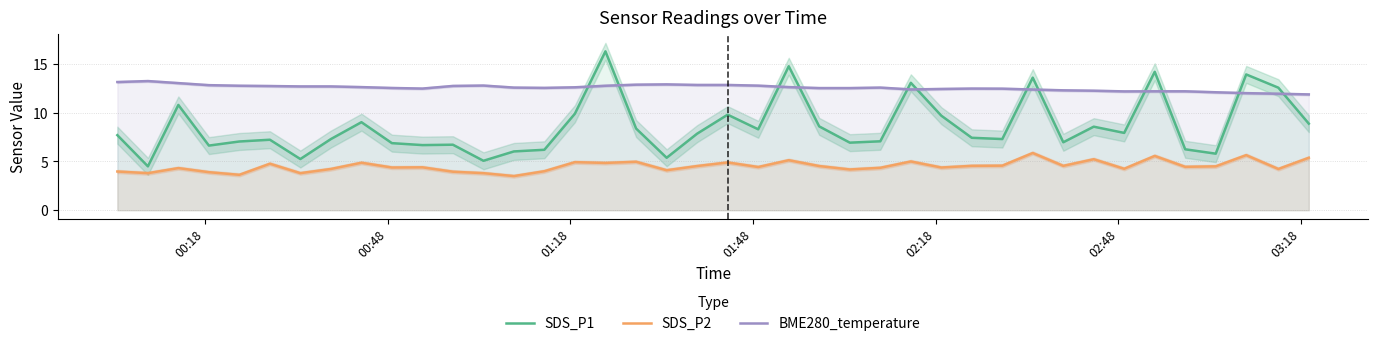

True or false: SDS_P1 and SDS_P2 cross at least once.

False